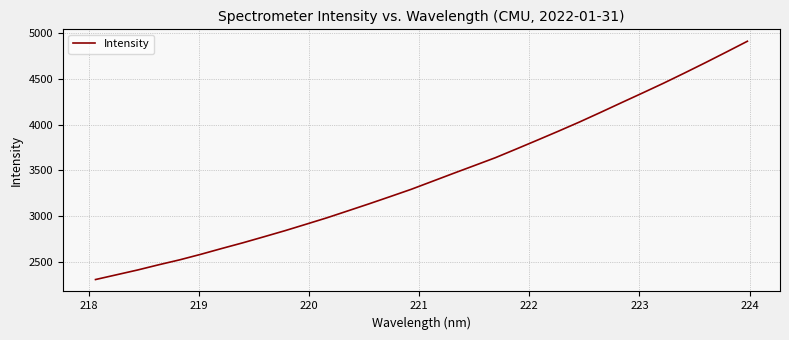

What is the greatest value displayed?

4906.2